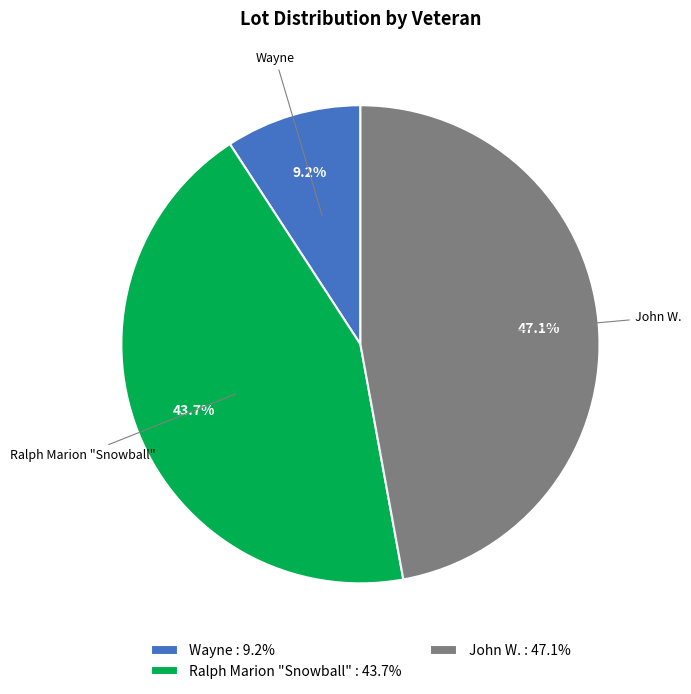

Do Ralph Marion "Snowball" : 43.7% and Wayne : 9.2% together represent more than half of the pie?

Yes